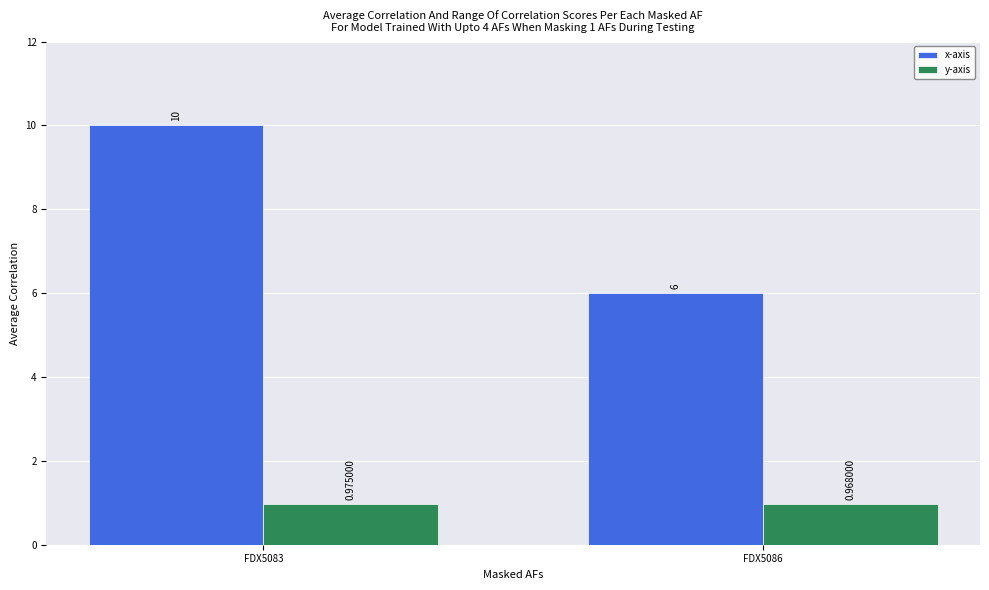

Which series has the widest spread of values?

x-axis